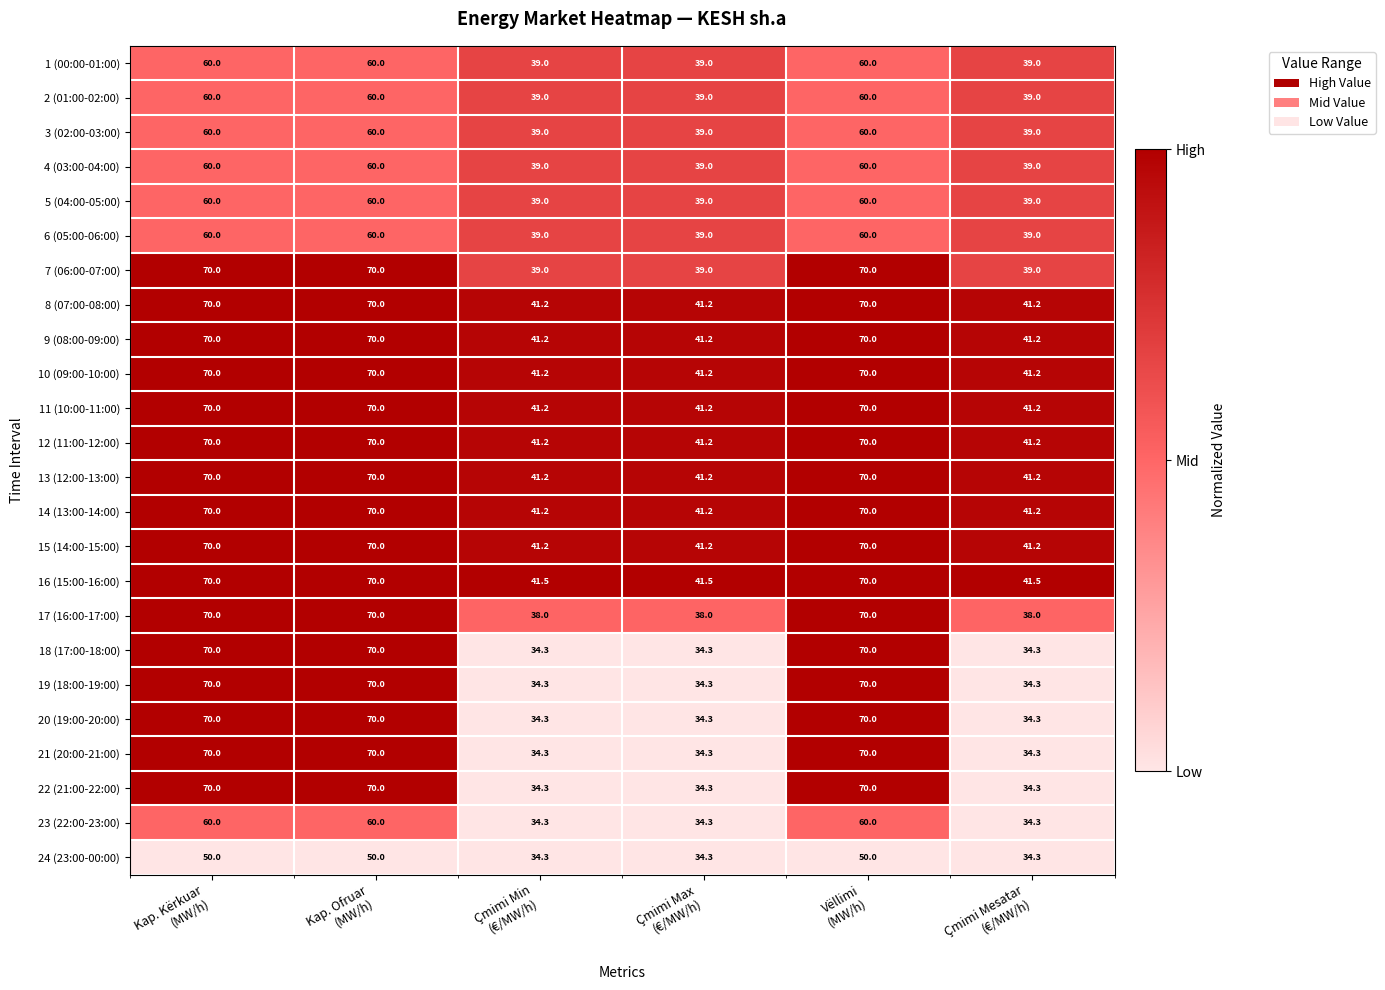

At how many categories does at least one series exceed 69?

3